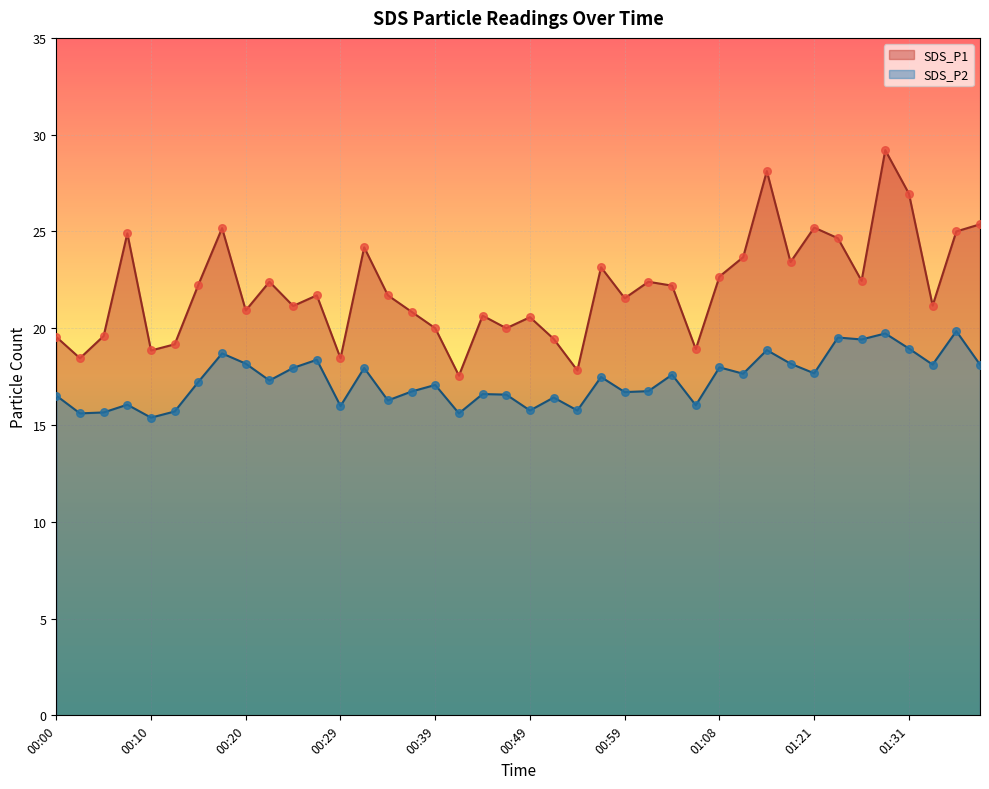

What is the total value across all series at 00:46?

36.6